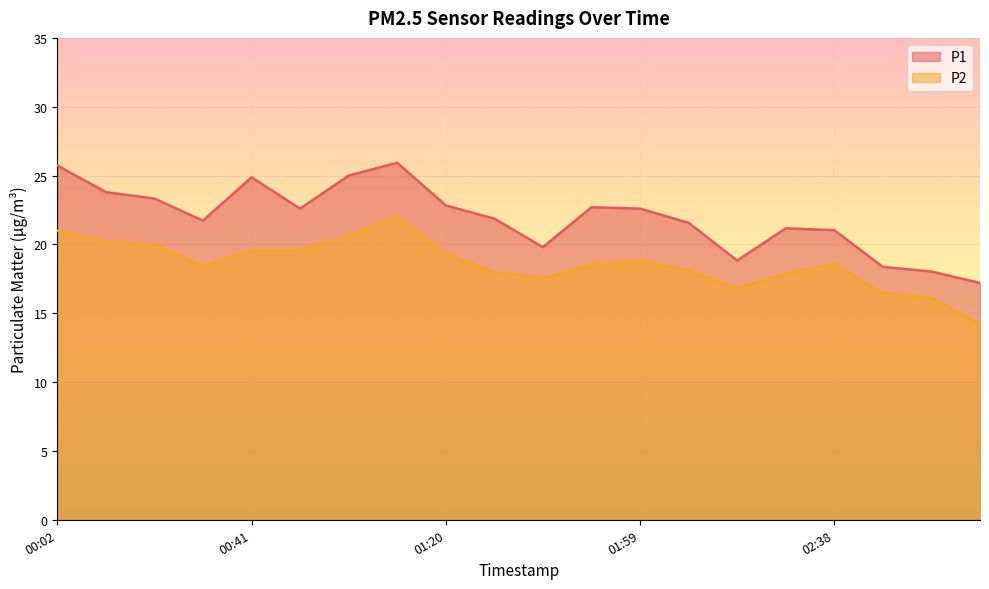

Rank the series by their maximum value, from lowest to highest.

P2, P1